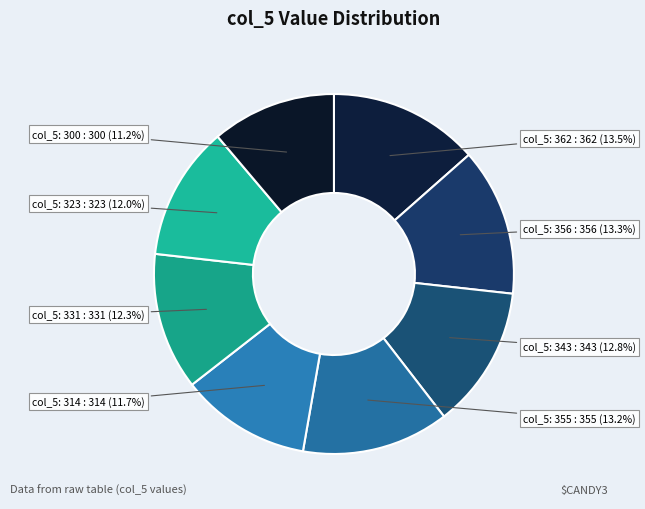

To the nearest percent, what is the difference between the largest and smallest slice percentages?

2%